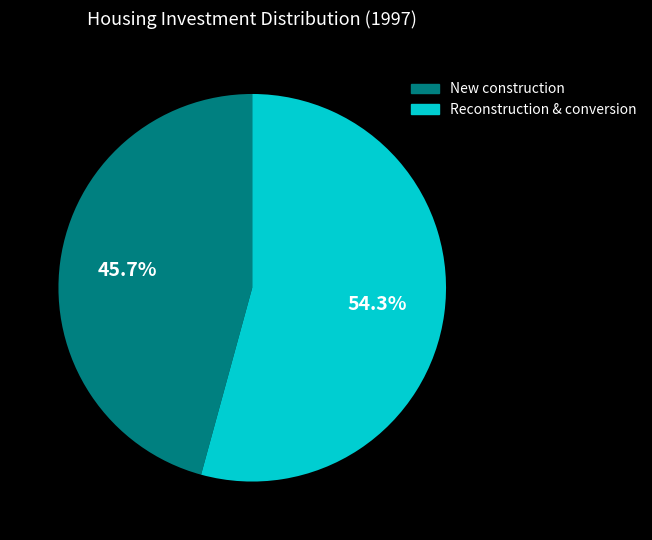

Is there a majority slice in this chart?

Yes